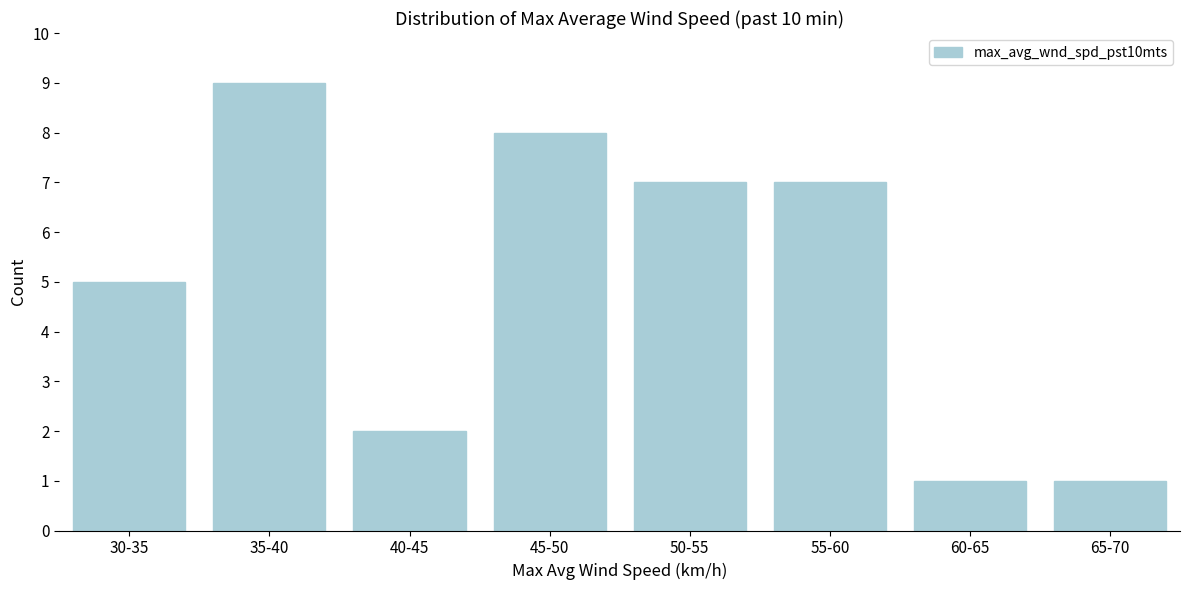

Reading right to left, extract all data points from this chart.

1	1	7	7	8	2	9	5